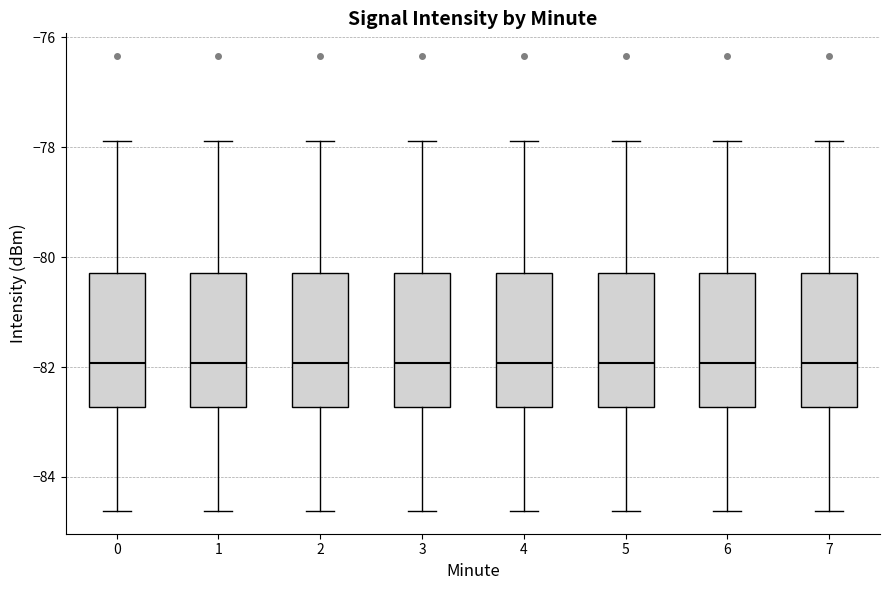

Reading left to right, read every box against the y-axis: the position of its median line, the range the box covers, and the ends of its whiskers. The values are not printed on the chart, so give them approximately, as read against the axis.

0: median -82.0, box -82.8 to -80.2, whiskers -84.6 to -77.8
1: median -82.0, box -82.8 to -80.2, whiskers -84.6 to -77.8
2: median -82.0, box -82.8 to -80.2, whiskers -84.6 to -77.8
3: median -82.0, box -82.8 to -80.2, whiskers -84.6 to -77.8
4: median -82.0, box -82.8 to -80.2, whiskers -84.6 to -77.8
5: median -82.0, box -82.8 to -80.2, whiskers -84.6 to -77.8
6: median -82.0, box -82.8 to -80.2, whiskers -84.6 to -77.8
7: median -82.0, box -82.8 to -80.2, whiskers -84.6 to -77.8